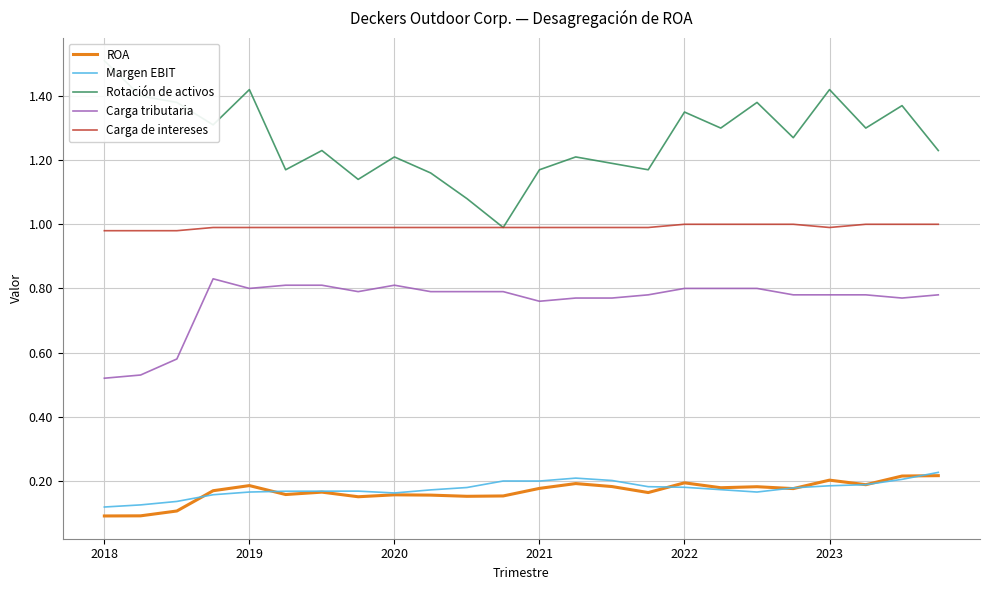

What are all the series names shown in the legend?

ROA, Margen EBIT, Rotación de activos, Carga tributaria, Carga de intereses